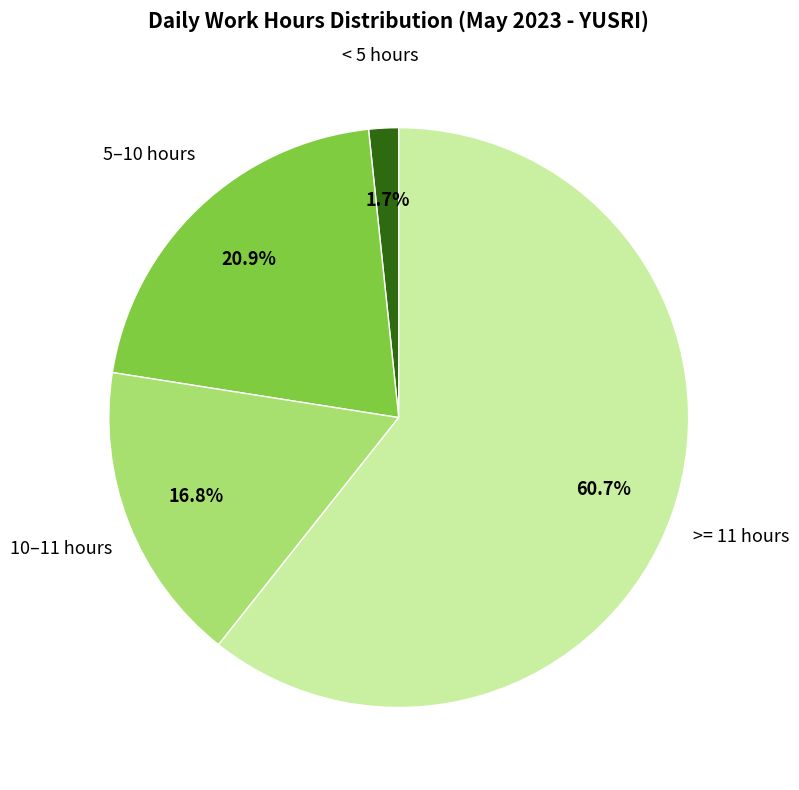

Is there a majority slice in this chart?

Yes